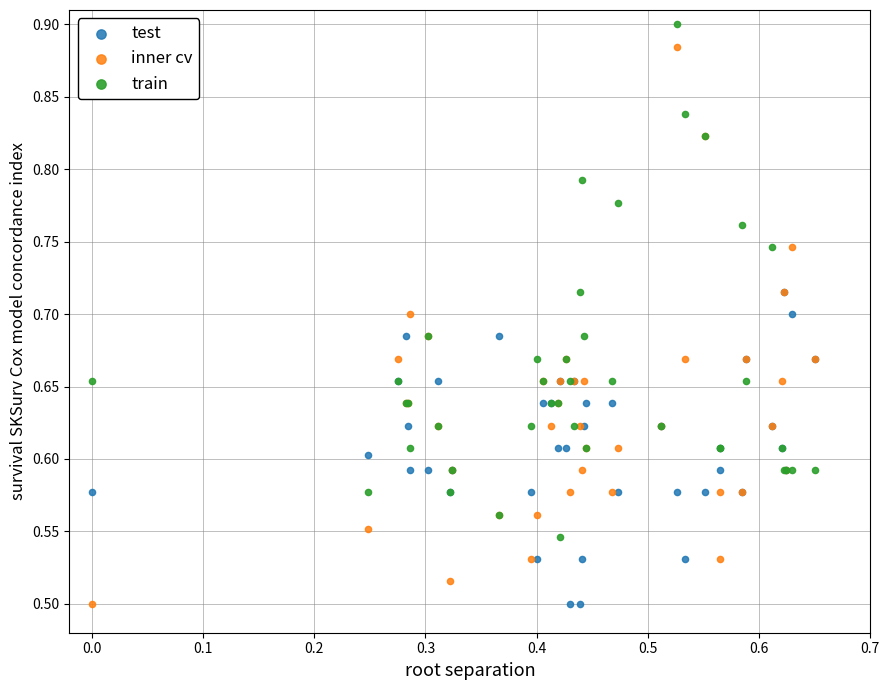

Which series reaches the maximum Y coordinate?

train